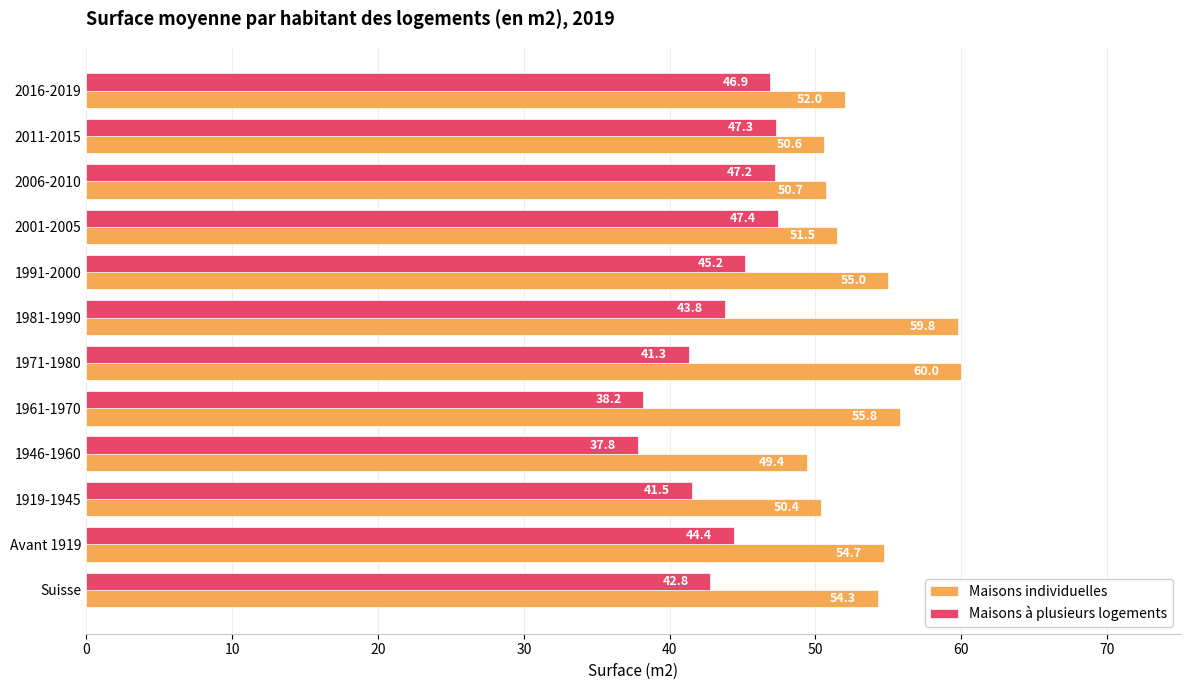

What is the difference between the second highest and second lowest values in the Maisons individuelles series?

9.4